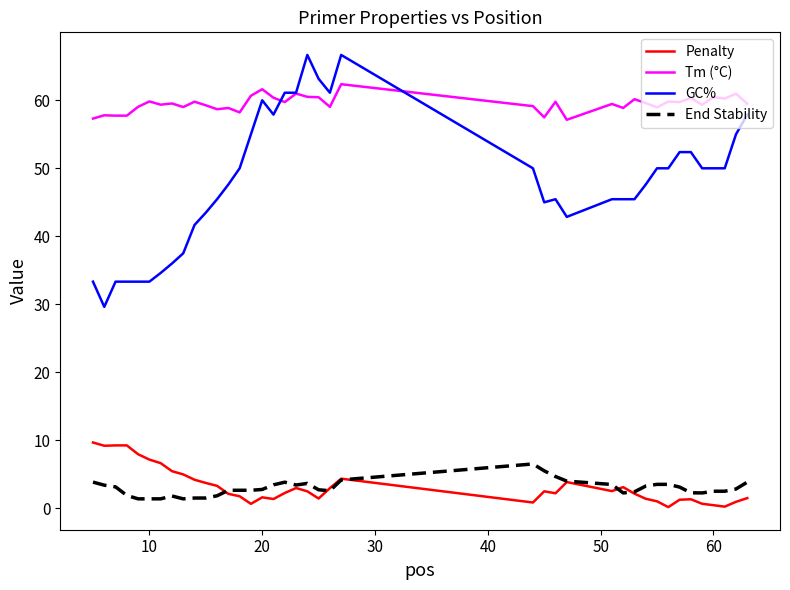

Is this an area chart (filled region under the line)?

No